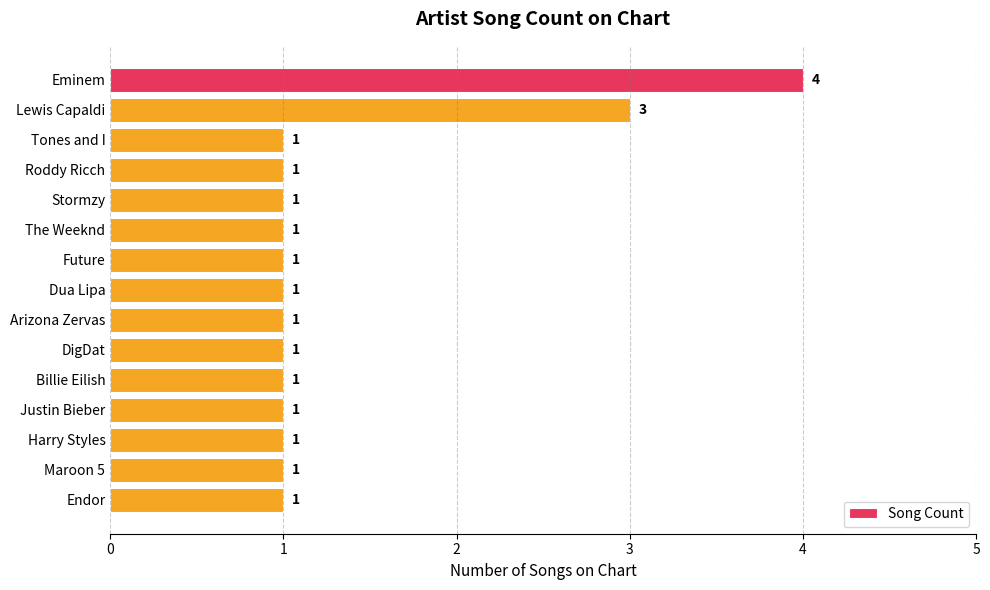

True or false: the data shows 1 at Arizona Zervas.

True